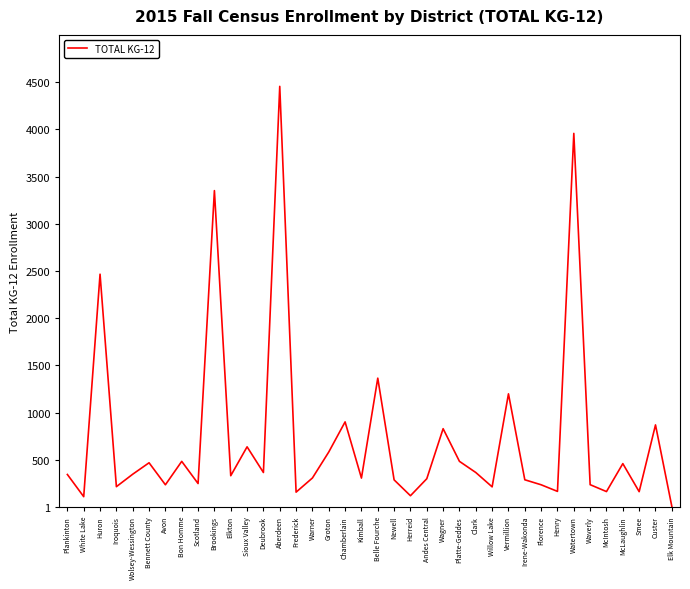

What is the difference between the maximum and second lowest values?

4345